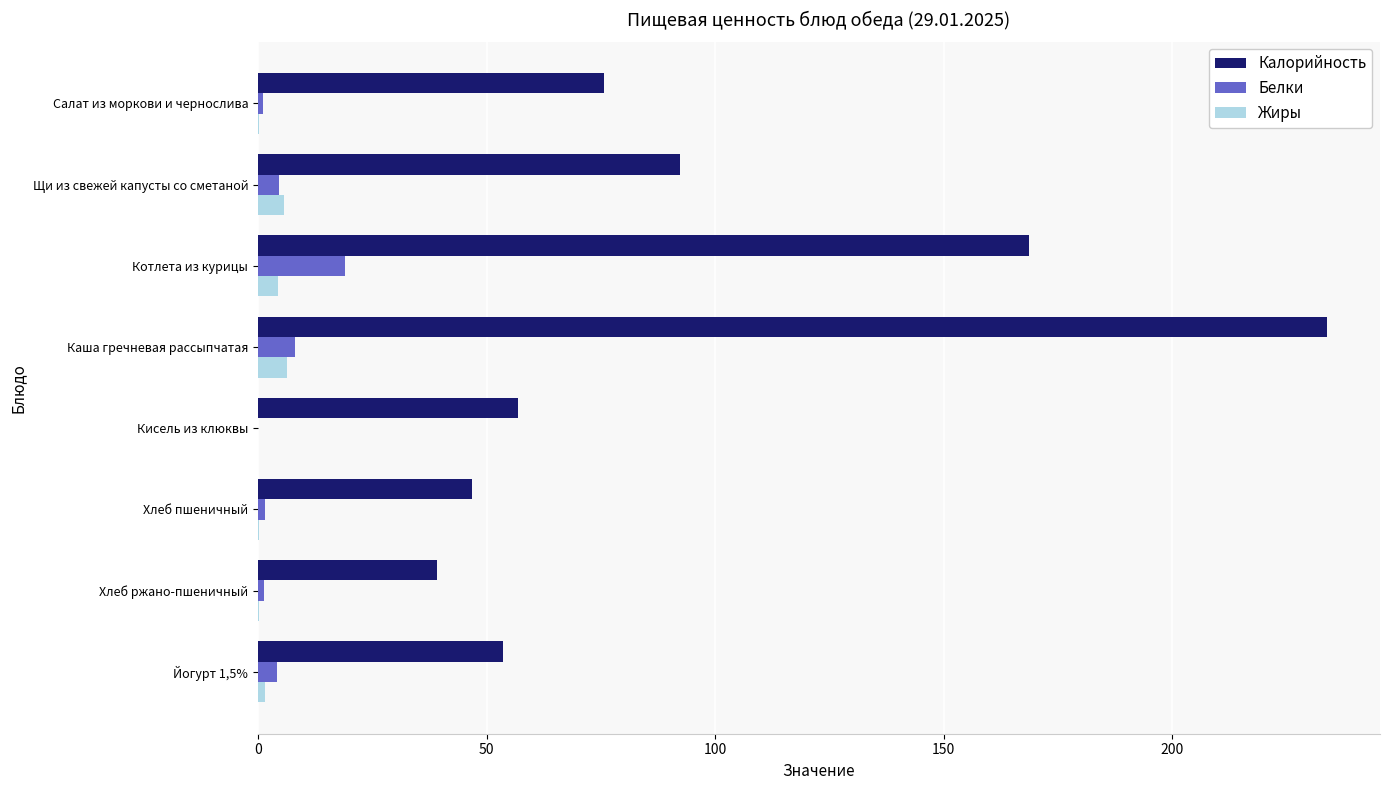

Between Каша гречневая рассыпчатая and Хлеб ржано-пшеничный, which series saw the biggest shift?

Калорийность